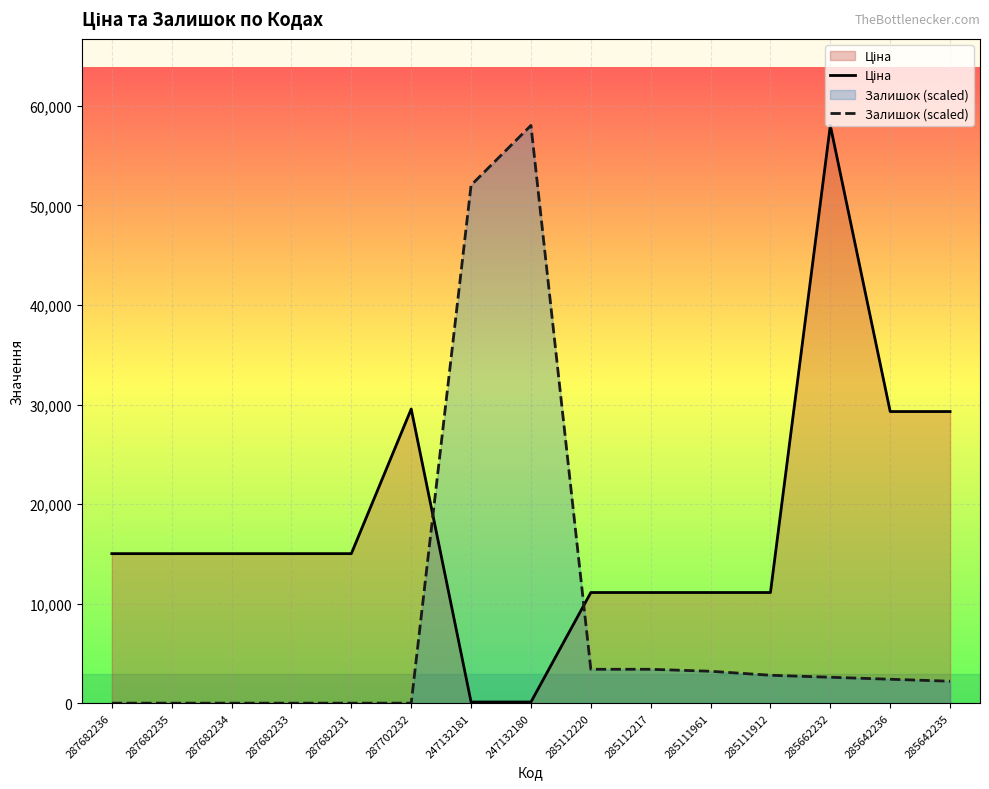

How many times do Залишок (scaled) and Ціна cross each other?

2